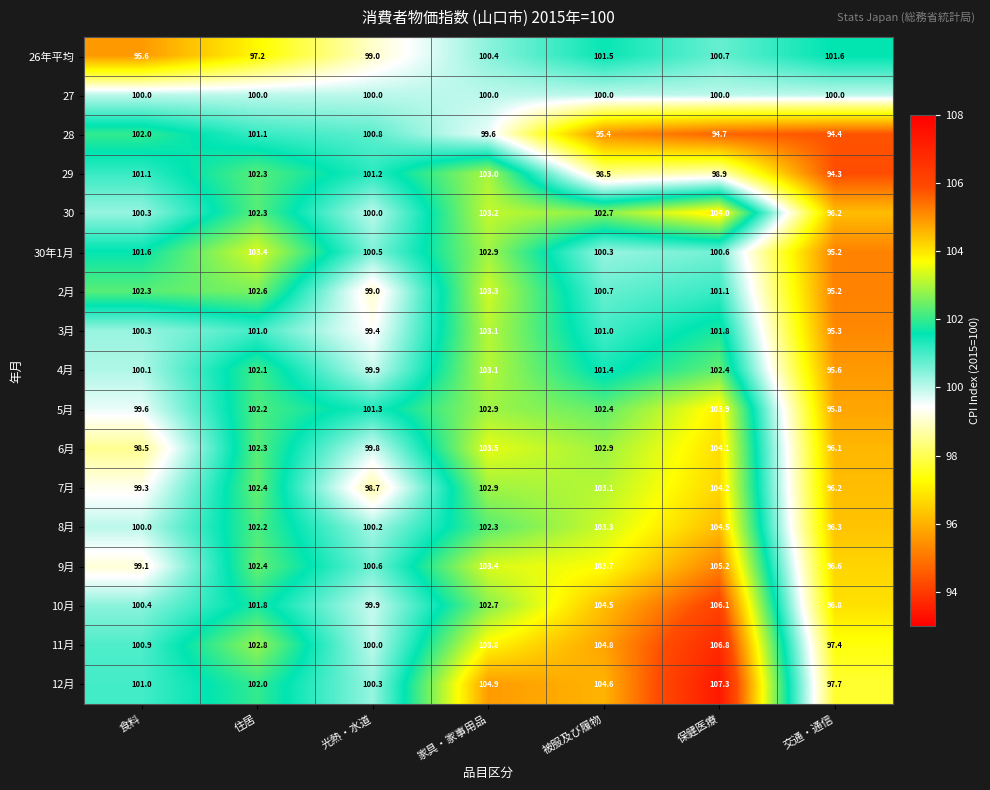

What is the approximate value of 8月 at 食料?

100.0